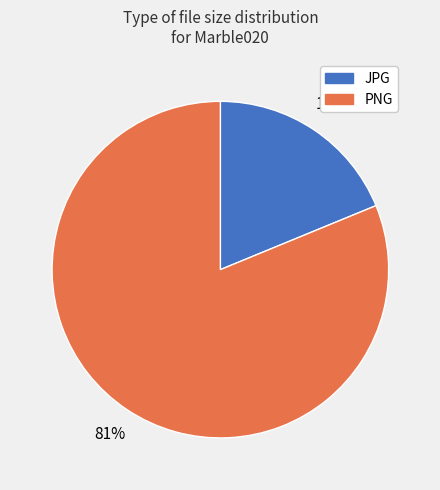

Is there a majority slice in this chart?

Yes